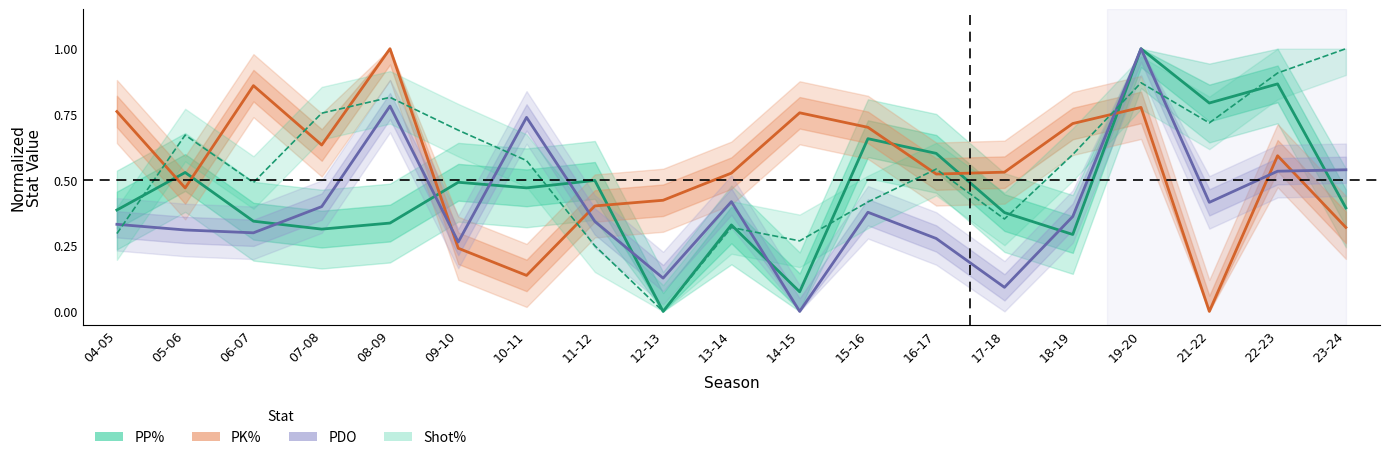

Reading right to left, what are all the values shown in this chart?

PP%: 0.4	0.9	0.8	1.0	0.3	0.4	0.6	0.7	0.1	0.3	0.0	0.5	0.5	0.5	0.3	0.3	0.3	0.5	0.4
PK%: 0.3	0.6	0.0	0.8	0.7	0.5	0.5	0.7	0.8	0.5	0.4	0.4	0.1	0.2	1.0	0.6	0.9	0.5	0.8
PDO: 0.5	0.5	0.4	1.0	0.4	0.1	0.3	0.4	0.0	0.4	0.1	0.3	0.7	0.3	0.8	0.4	0.3	0.3	0.3
Shot%: 1.0	0.9	0.7	0.9	0.6	0.4	0.5	0.4	0.3	0.3	0.0	0.2	0.6	0.7	0.8	0.8	0.5	0.7	0.3